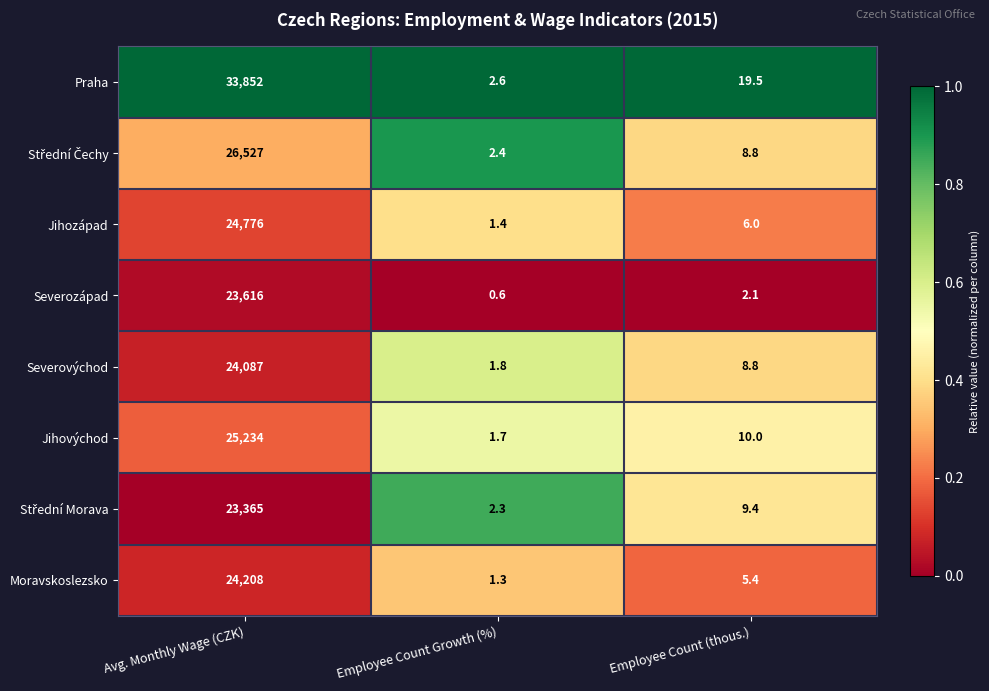

What is the sum of all Praha values?

33874.1